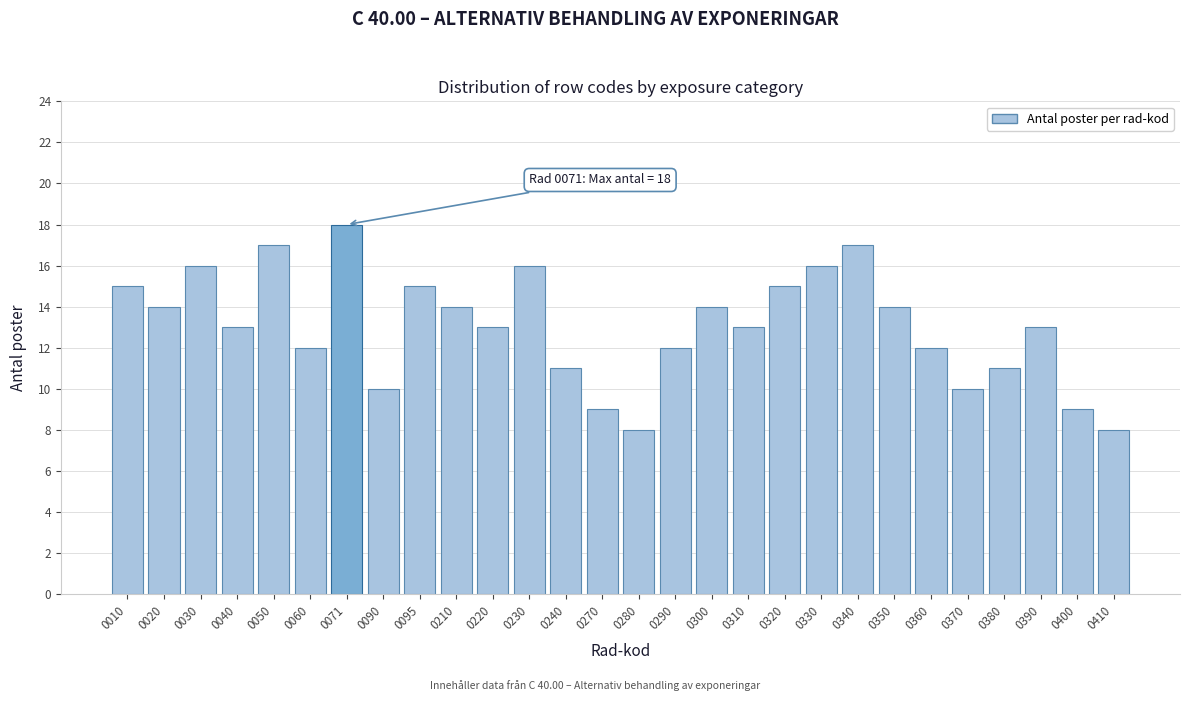

Reading left to right, list all the values displayed in this chart.

0010=15	0020=14	0030=16	0040=13	0050=17	0060=12	0071=18	0090=10	0095=15	0210=14	0220=13	0230=16	0240=11	0270=9	0280=8	0290=12	0300=14	0310=13	0320=15	0330=16	0340=17	0350=14	0360=12	0370=10	0380=11	0390=13	0400=9	0410=8